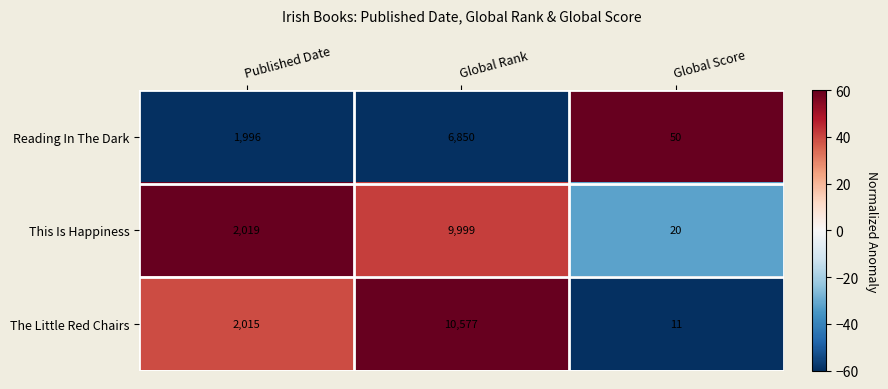

Reading left to right, transcribe all the data shown in this chart.

Reading In The Dark: Published Date=1996	Global Rank=6850	Global Score=50
This Is Happiness: Published Date=2019	Global Rank=9999	Global Score=20
The Little Red Chairs: Published Date=2015	Global Rank=10577	Global Score=11